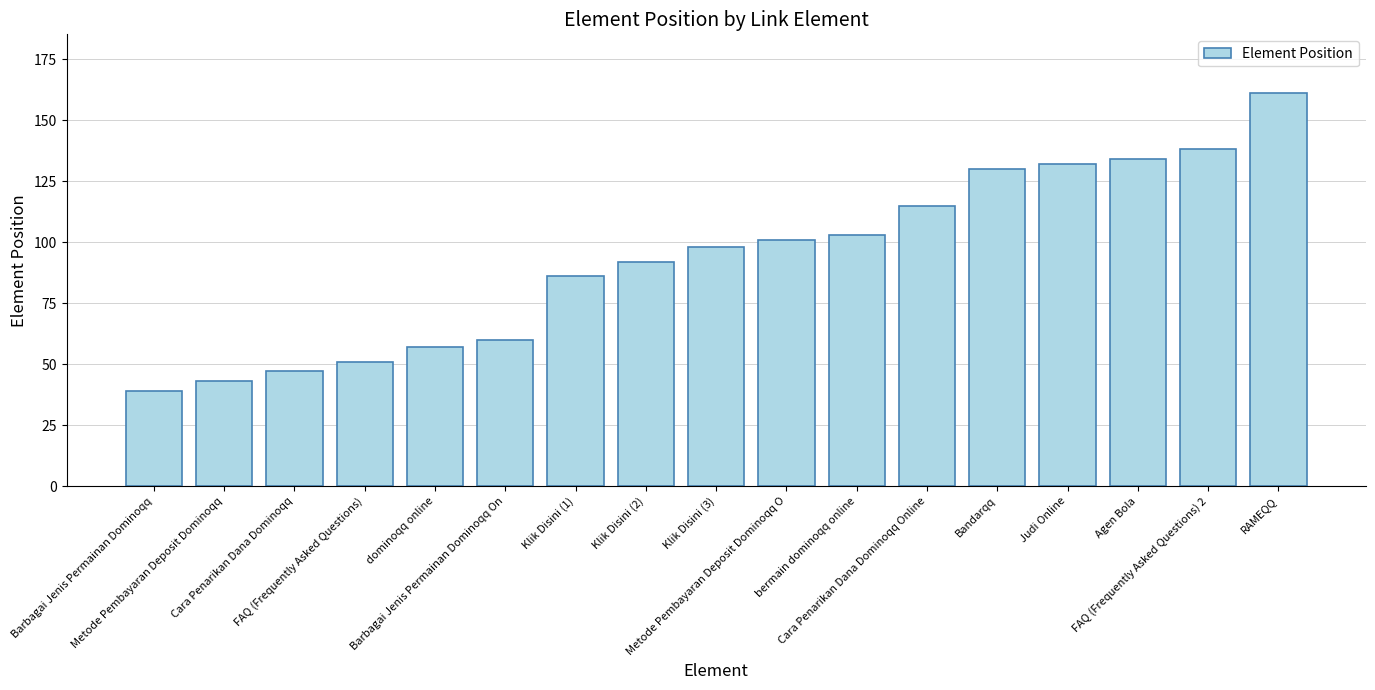

Rank the categories by value from highest to lowest.

RAMEQQ, FAQ (Frequently Asked Questions) 2, Agen Bola, Judi Online, Bandarqq, Cara Penarikan Dana Dominoqq Online, bermain dominoqq online, Metode Pembayaran Deposit Dominoqq O, Klik Disini (3), Klik Disini (2), Klik Disini (1), Barbagai Jenis Permainan Dominoqq On, dominoqq online, FAQ (Frequently Asked Questions), Cara Penarikan Dana Dominoqq, Metode Pembayaran Deposit Dominoqq, Barbagai Jenis Permainan Dominoqq